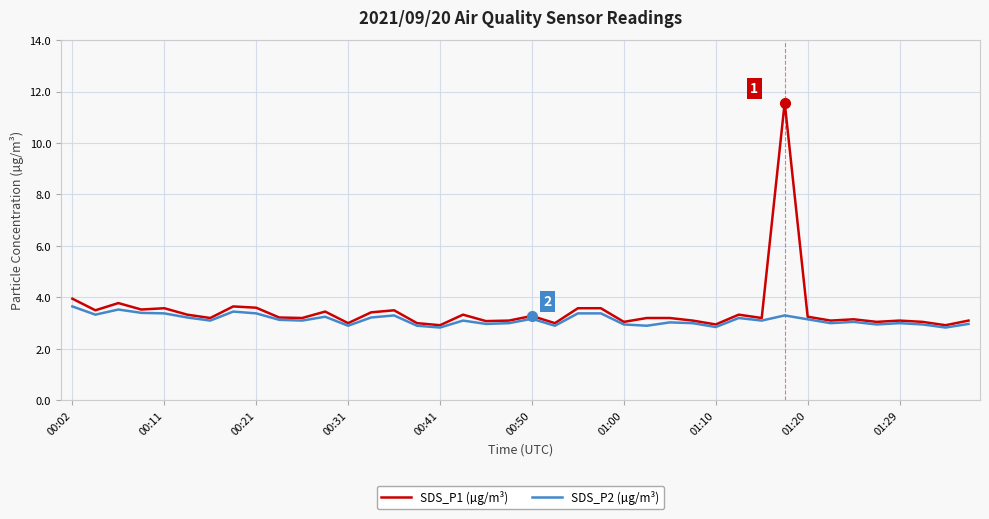

Rank the series by their average value, from highest to lowest.

SDS_P1 (µg/m³), SDS_P2 (µg/m³)